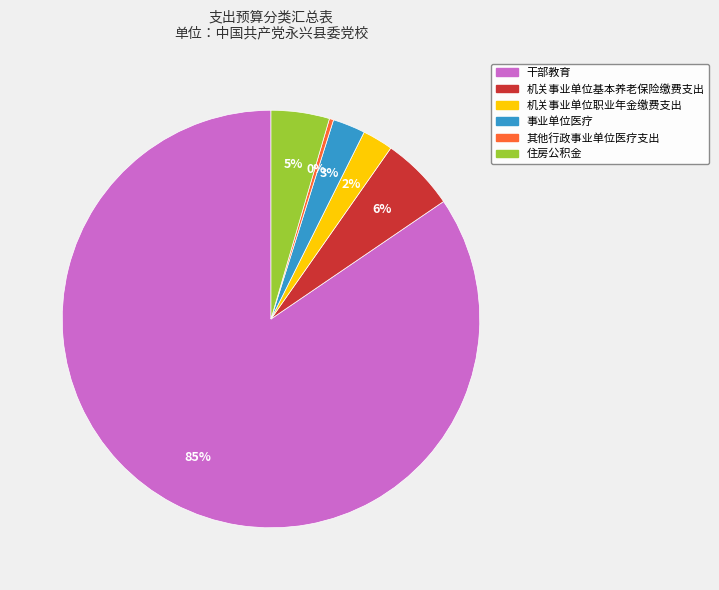

The 机关事业单位基本养老保险缴费支出 slice represents 6% of the pie. True or false?

True